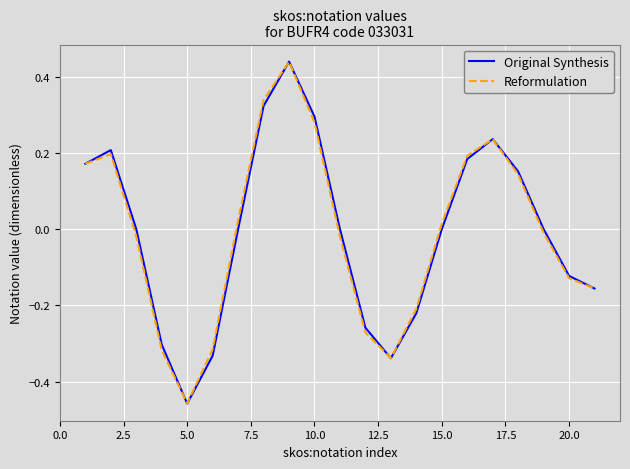

In Reformulation, how many points are higher than both neighbors (excluding endpoints)?

3